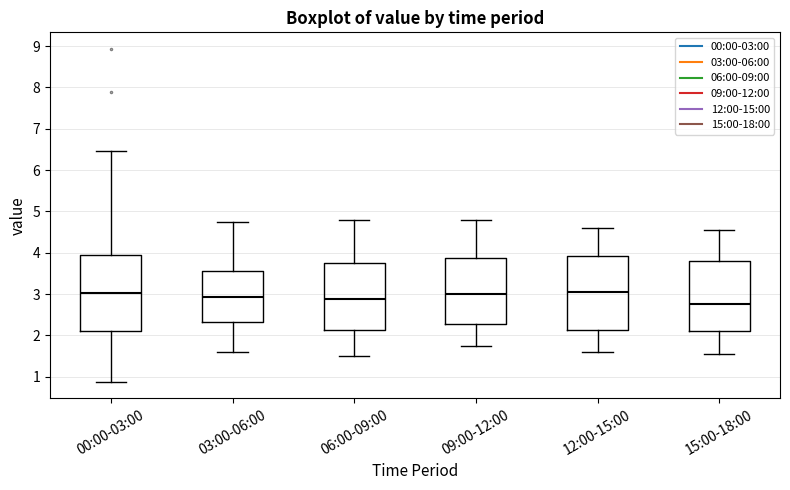

Reading left to right, read every box against the y-axis: the position of its median line, the range the box covers, and the ends of its whiskers. The values are not printed on the chart, so give them approximately, as read against the axis.

00:00-03:00: median 3.0, box 2.1 to 4.0, whiskers 0.9 to 6.5
03:00-06:00: median 2.9, box 2.3 to 3.6, whiskers 1.6 to 4.8
06:00-09:00: median 2.9, box 2.1 to 3.8, whiskers 1.5 to 4.8
09:00-12:00: median 3.0, box 2.3 to 3.9, whiskers 1.8 to 4.8
12:00-15:00: median 3.1, box 2.1 to 3.9, whiskers 1.6 to 4.6
15:00-18:00: median 2.8, box 2.1 to 3.8, whiskers 1.6 to 4.6